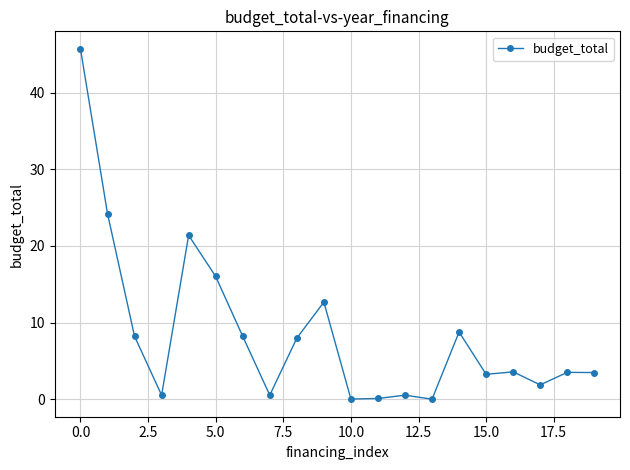

True or false: the data has more than 0 interior local peaks.

True